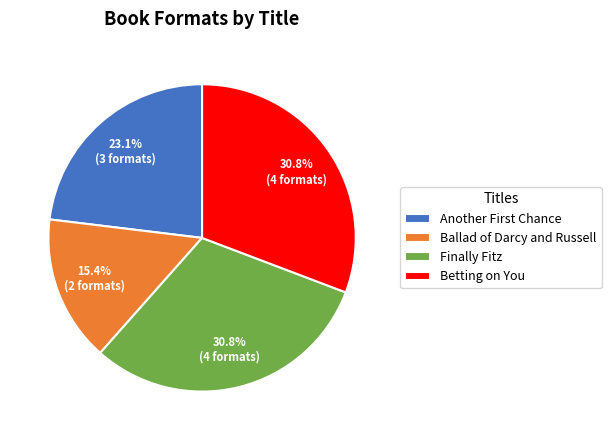

True or false: Finally Fitz accounts for 45% of the total.

False